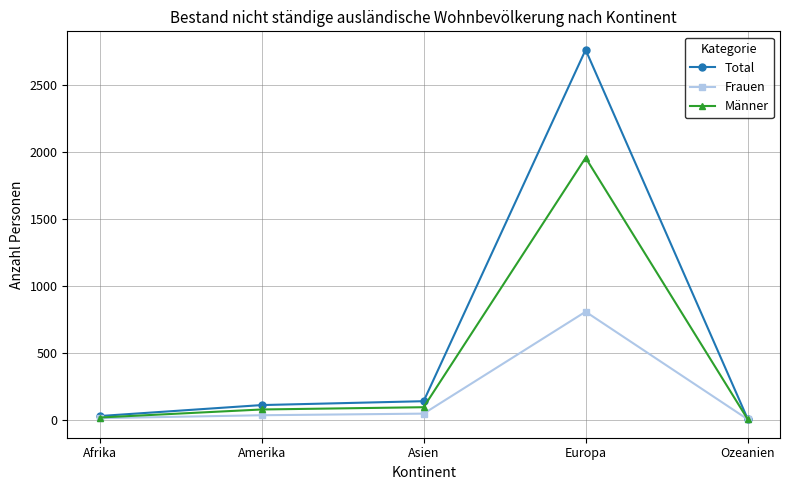

What are all the series names shown in the legend?

Total, Frauen, Männer